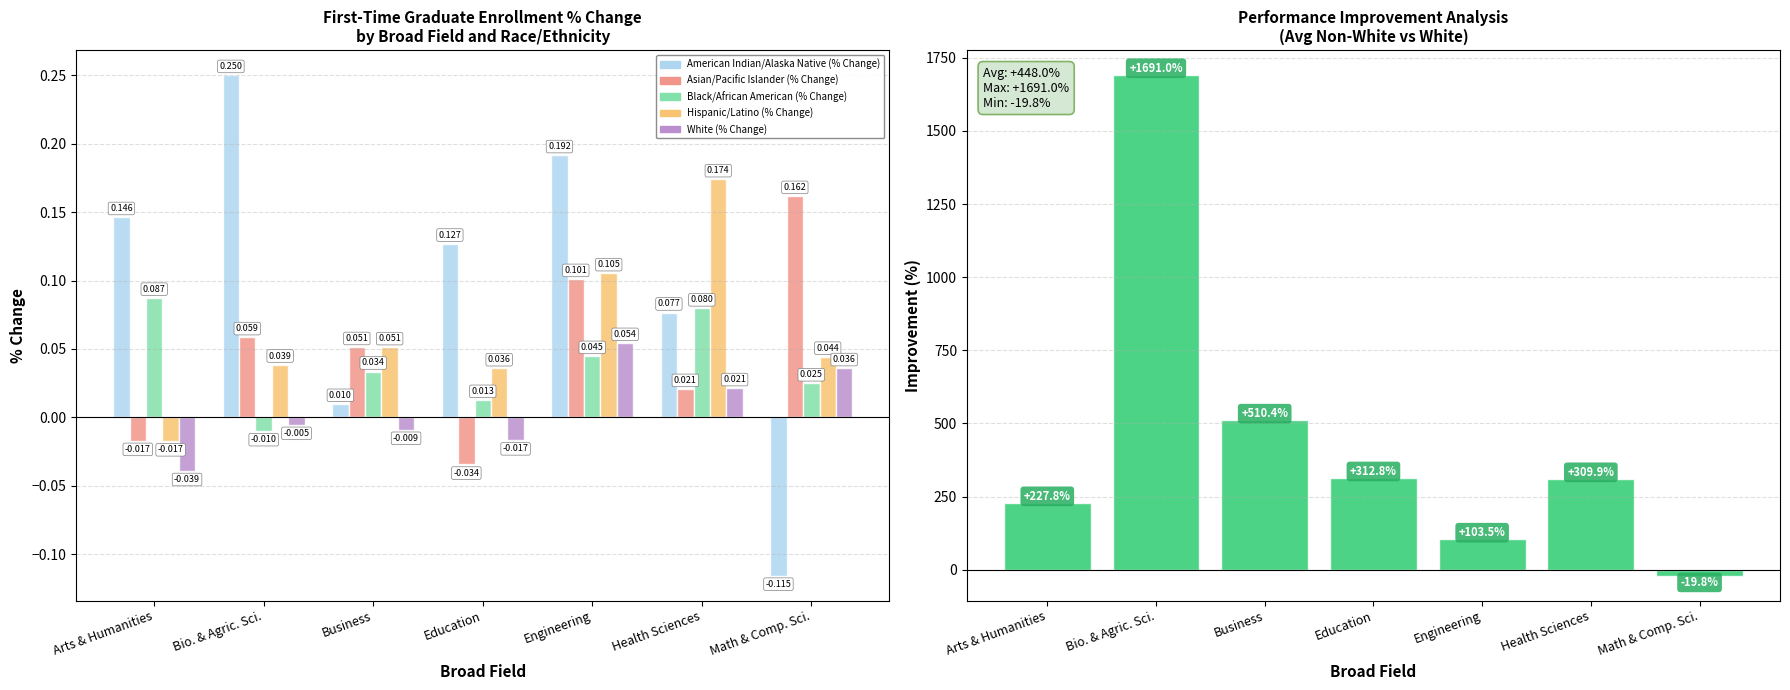

What is the greatest value displayed?

1691.0